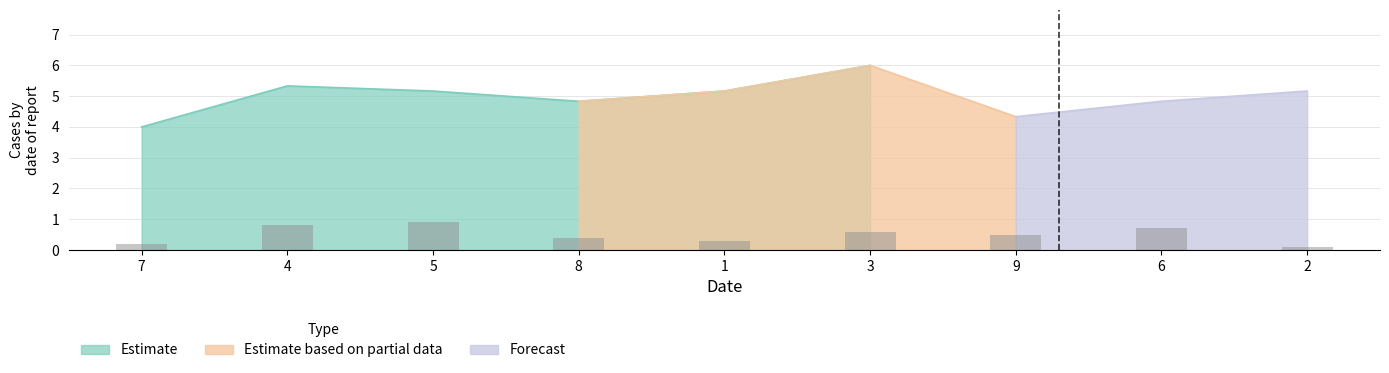

Where does the col_7 series first go above 5?

4